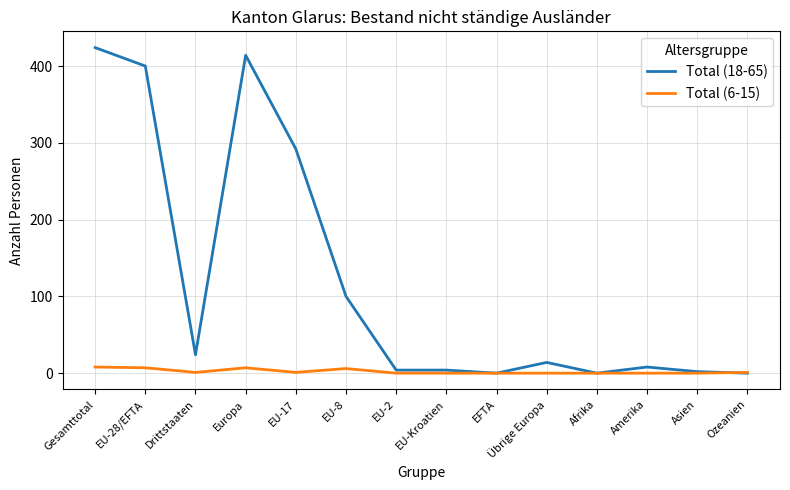

Is this an area chart (filled region under the line)?

No